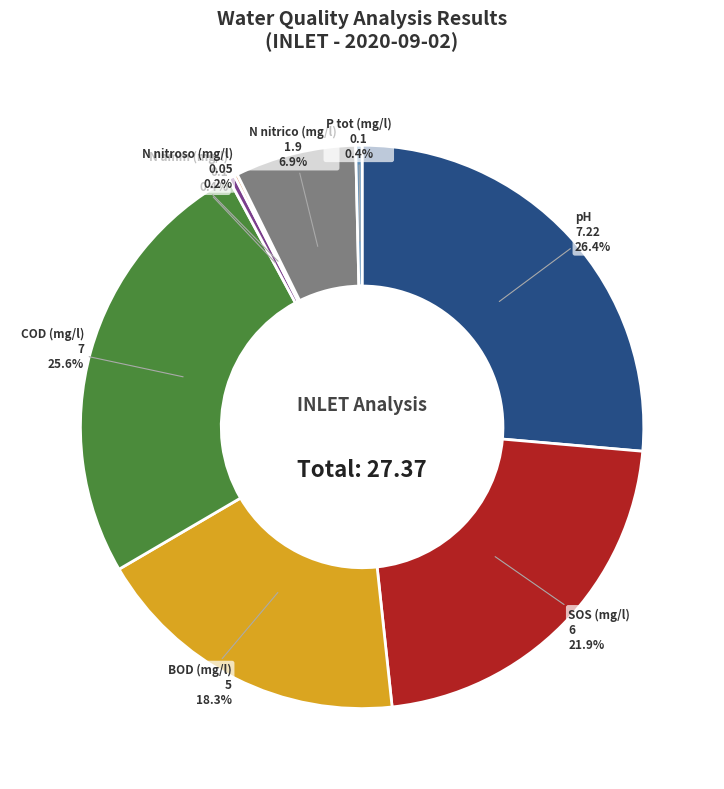

Which slice is the largest?

pH